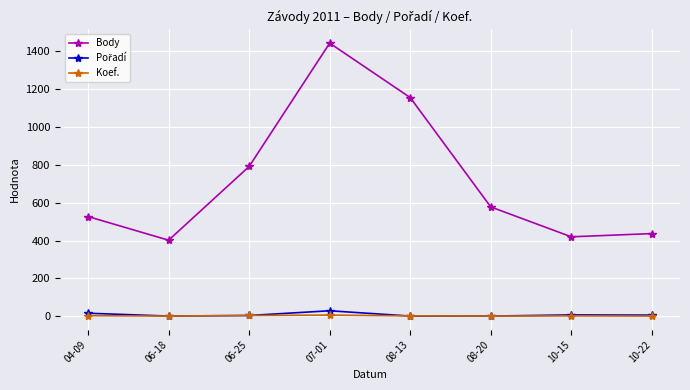

Which series changed the most between 08-13 and 10-15?

Body